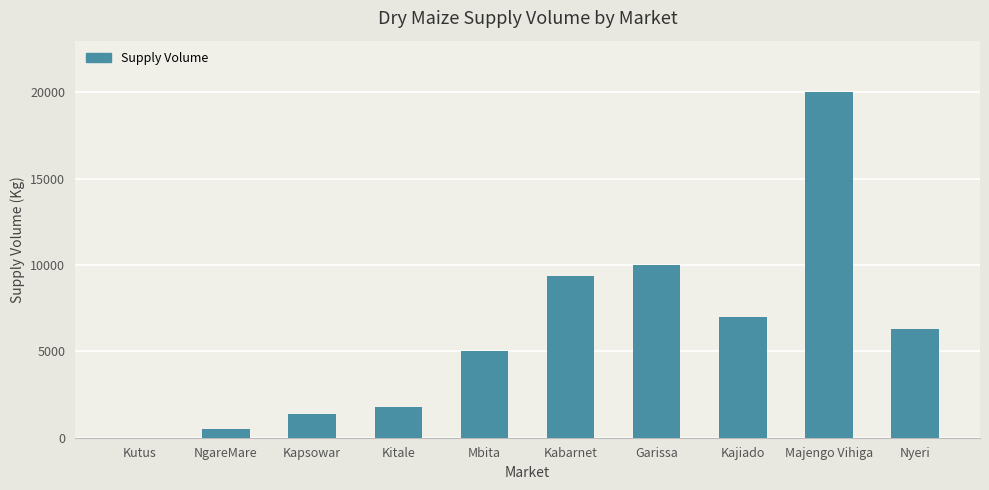

Which has a higher value, Kutus or Majengo Vihiga?

Majengo Vihiga